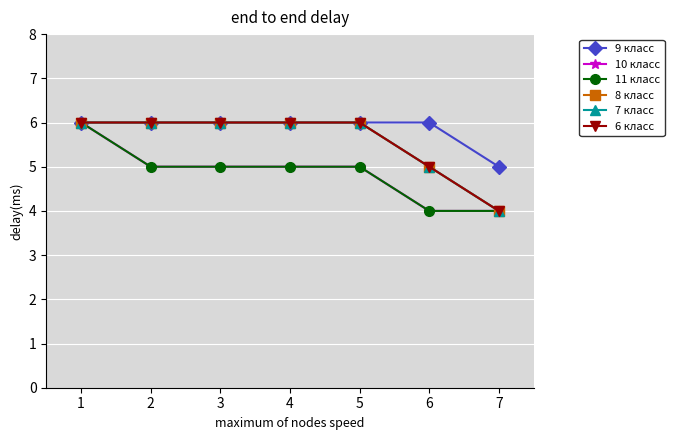

Is it true that 8 класс equals 3 at 5?

False